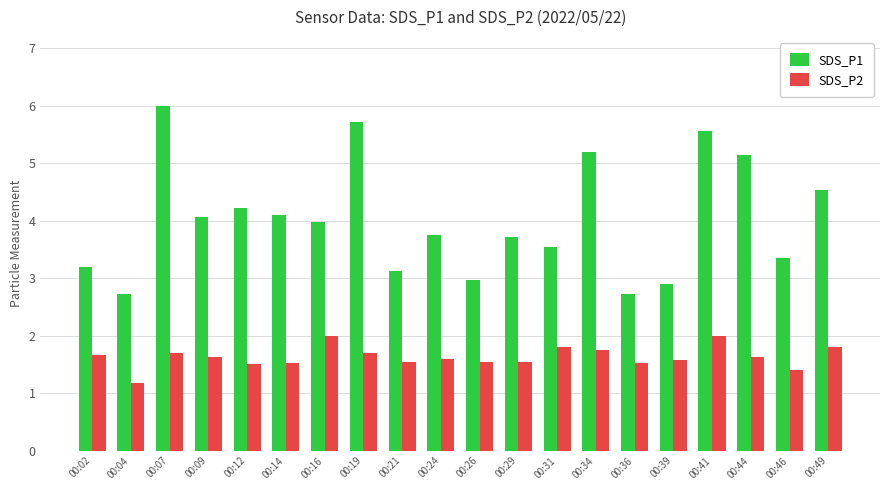

Which series has the largest total across all categories?

SDS_P1